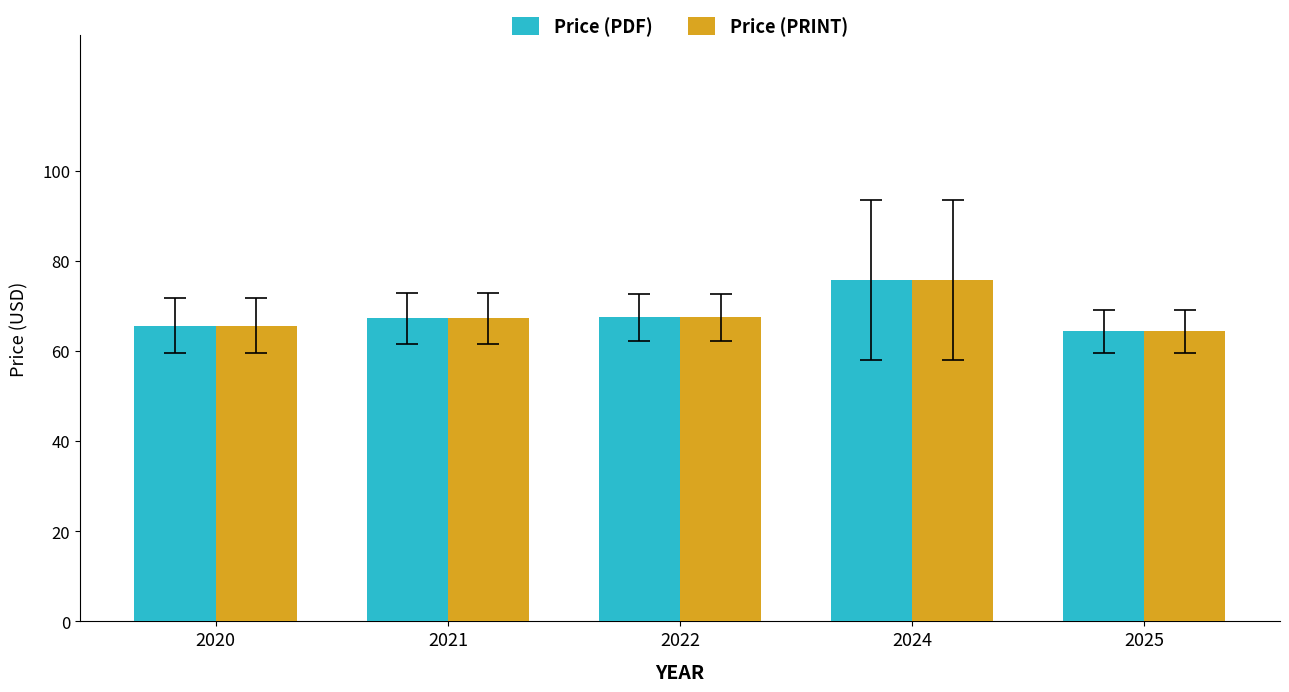

What is the value of the Price (PRINT) bar at the 3rd from the left?

67.5